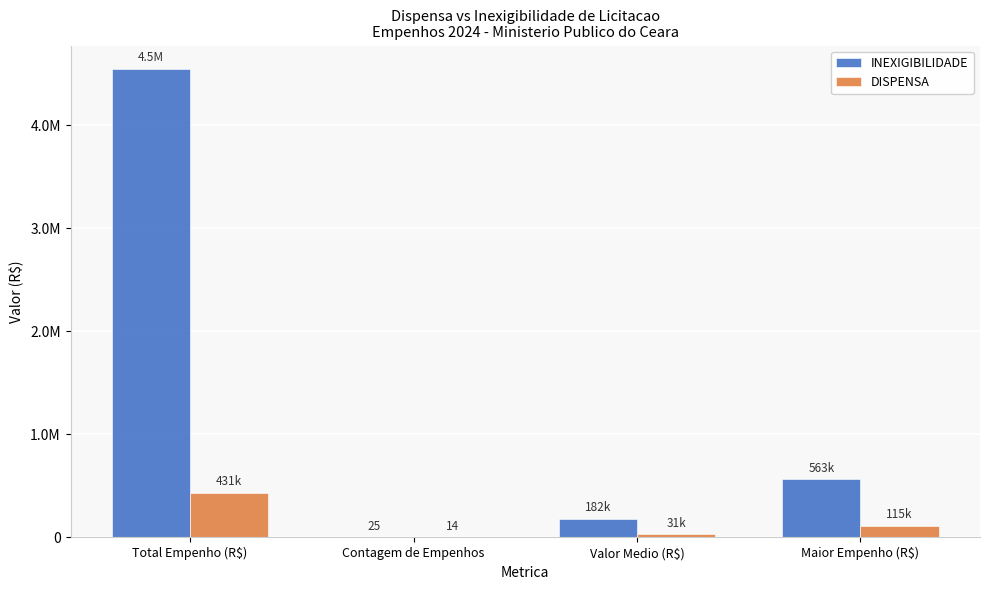

What is the lowest value of the DISPENSA series?

14.0